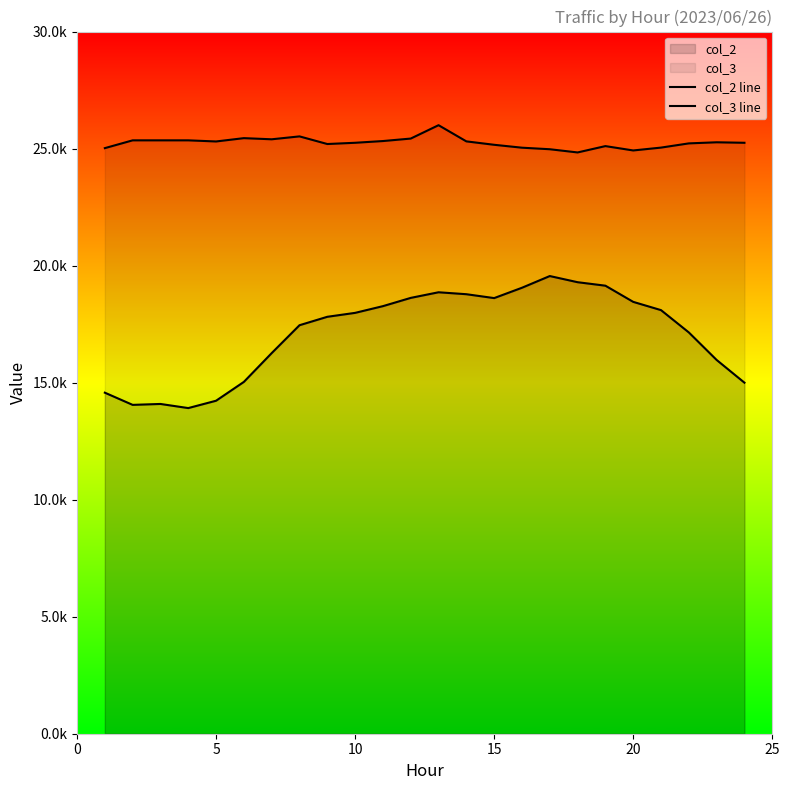

Reading right to left, what are all the values shown in this chart?

col_2 line: 14998	15969	17145	18098	18451	19142	19291	19554	19054	18612	18778	18861	18621	18268	17981	17813	17453	16262	15032	14227	13913	14089	14050	14571
col_3 line: 25248	25269	25222	25042	24920	25106	24835	24972	25038	25162	25308	25999	25428	25322	25248	25195	25521	25397	25446	25304	25352	25352	25352	25019